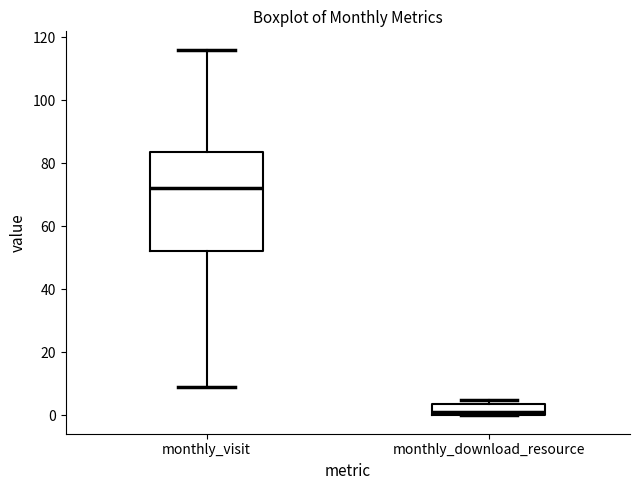

Comparing the boxes themselves (not the whiskers), which one is the tallest?

monthly_visit